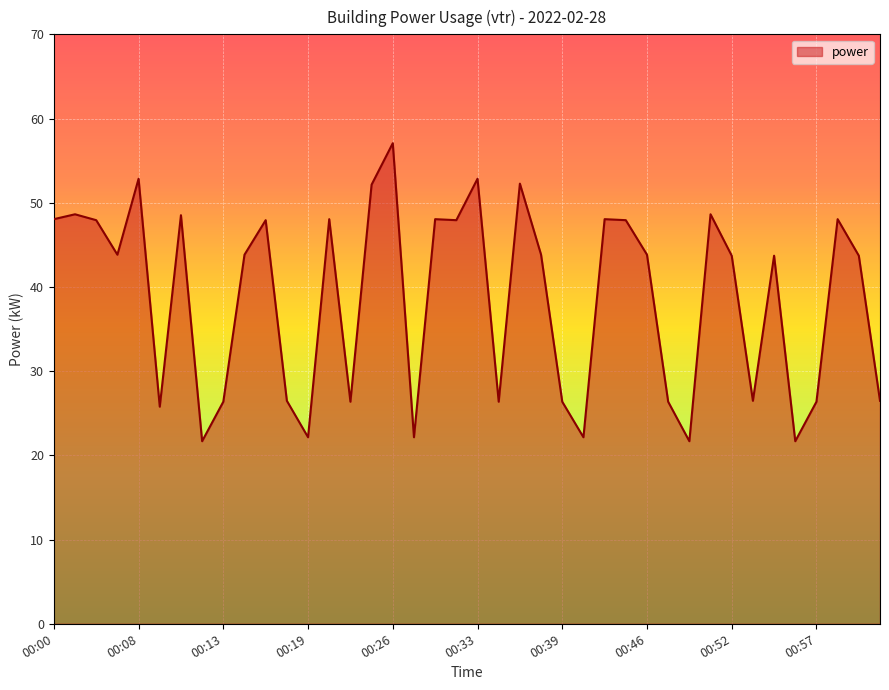

What is the minimum value shown in the chart?

21.7